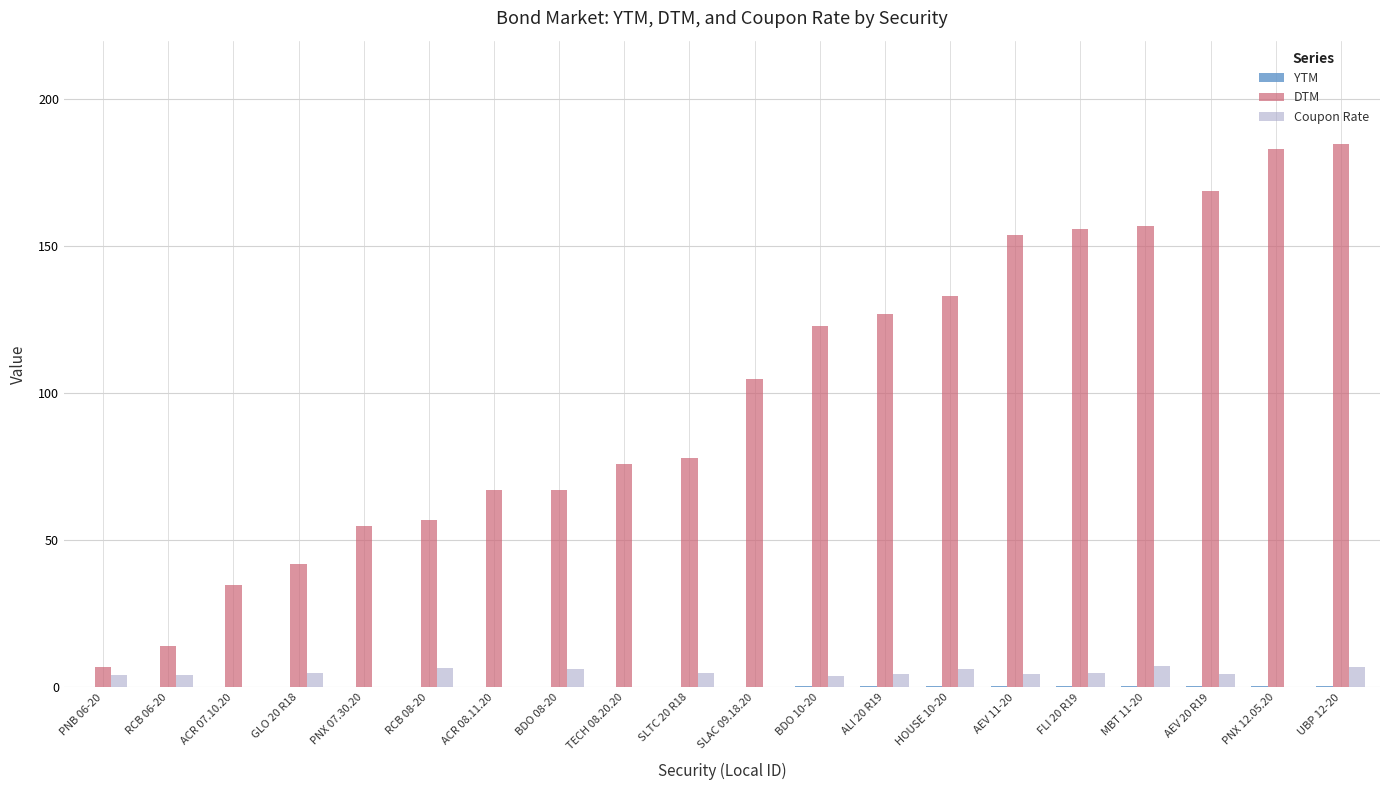

Which series has the largest total across all categories?

DTM